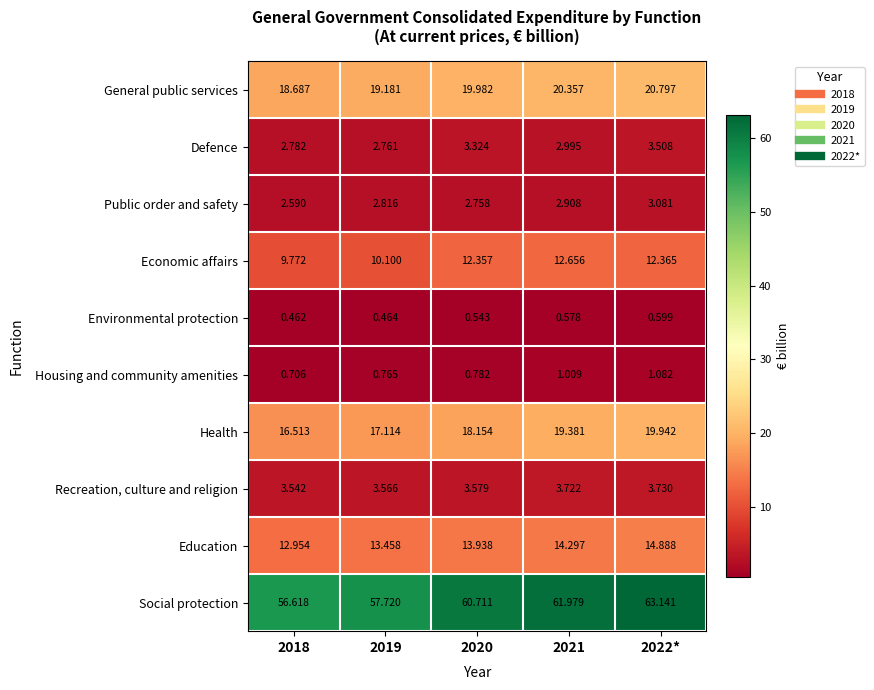

Which series has the largest total across all categories?

Social protection